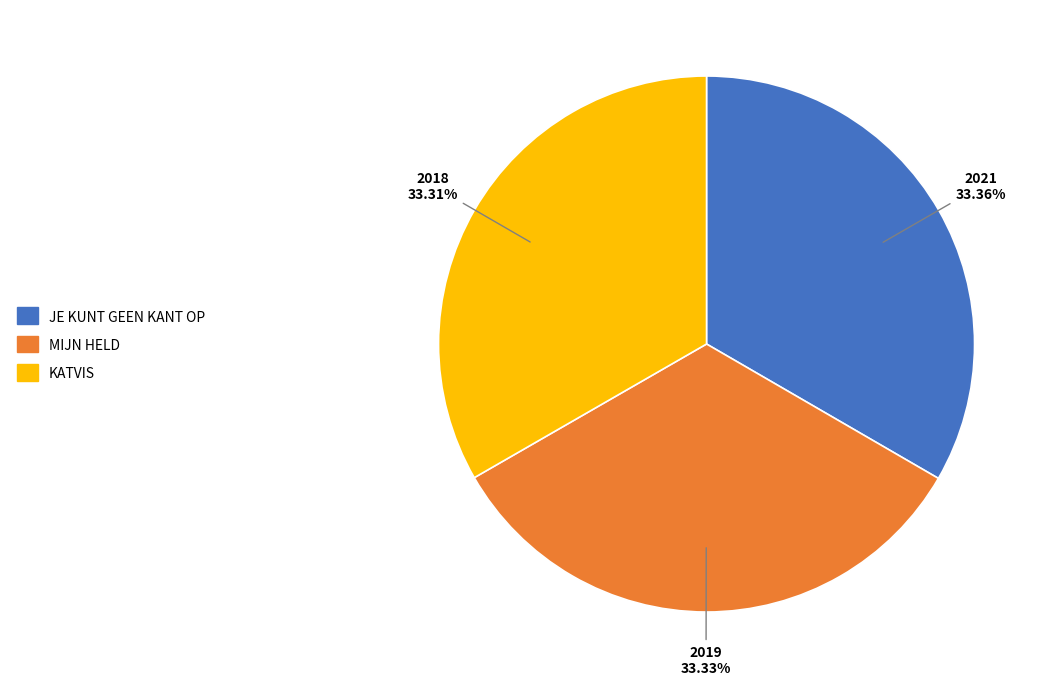

Is there a majority slice in this chart?

No